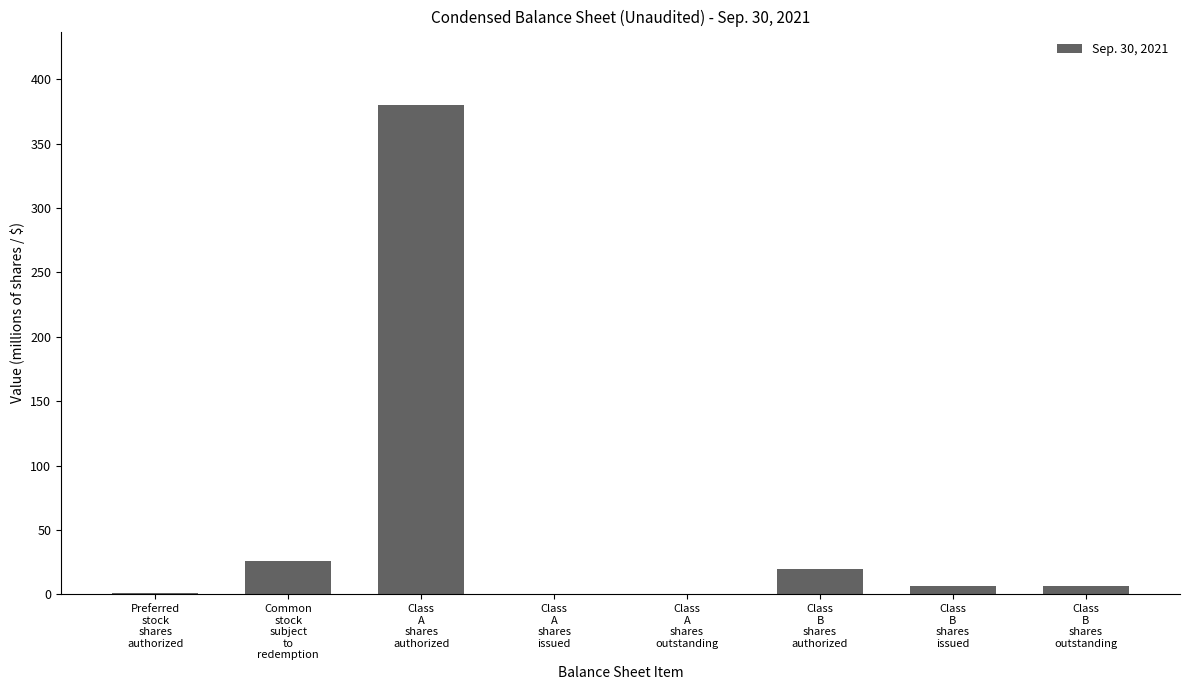

What is the change in value from Common
stock
subject
to
redemption to Class
A
shares
issued?

-25.7